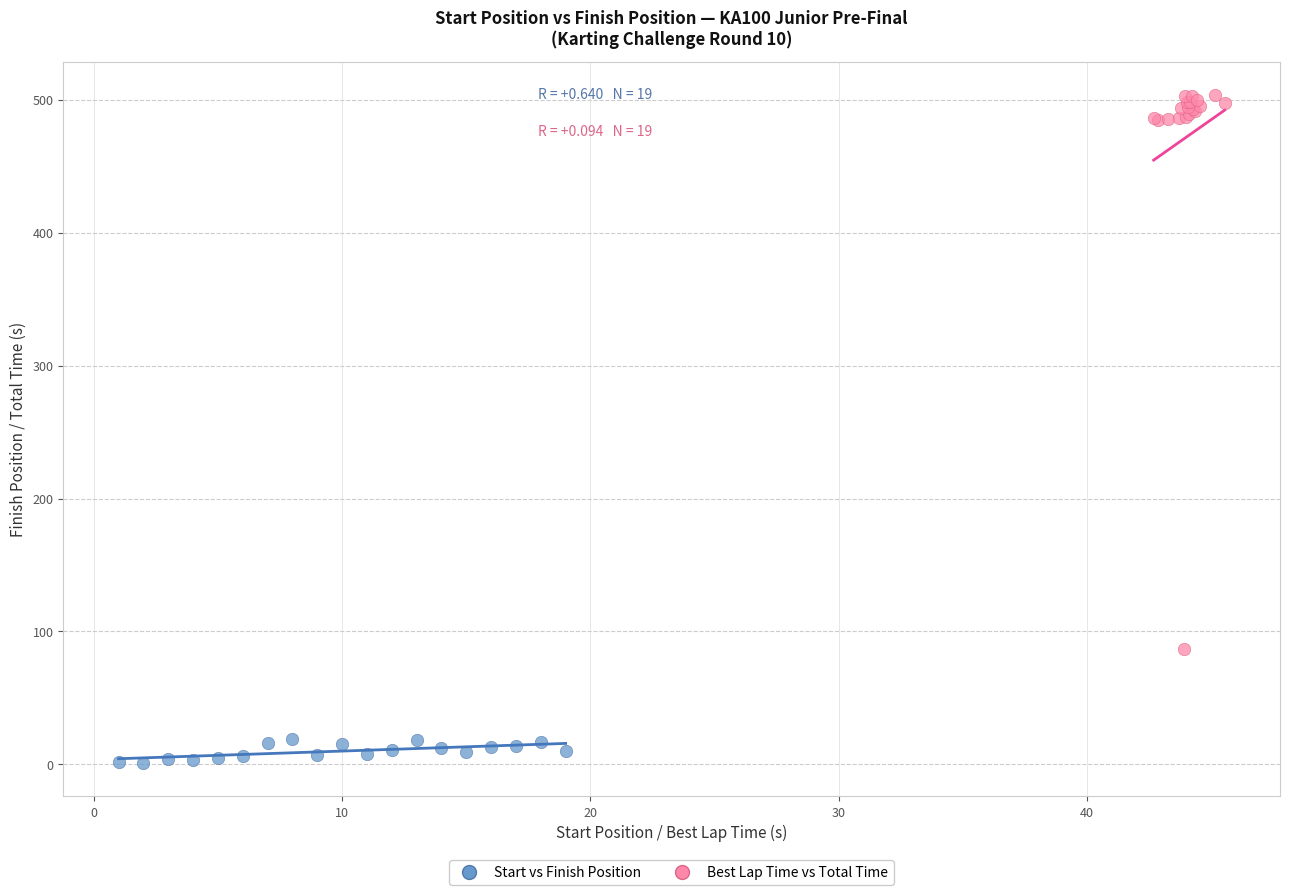

What are all the series names shown in the legend?

Start vs Finish Position, Best Lap Time vs Total Time